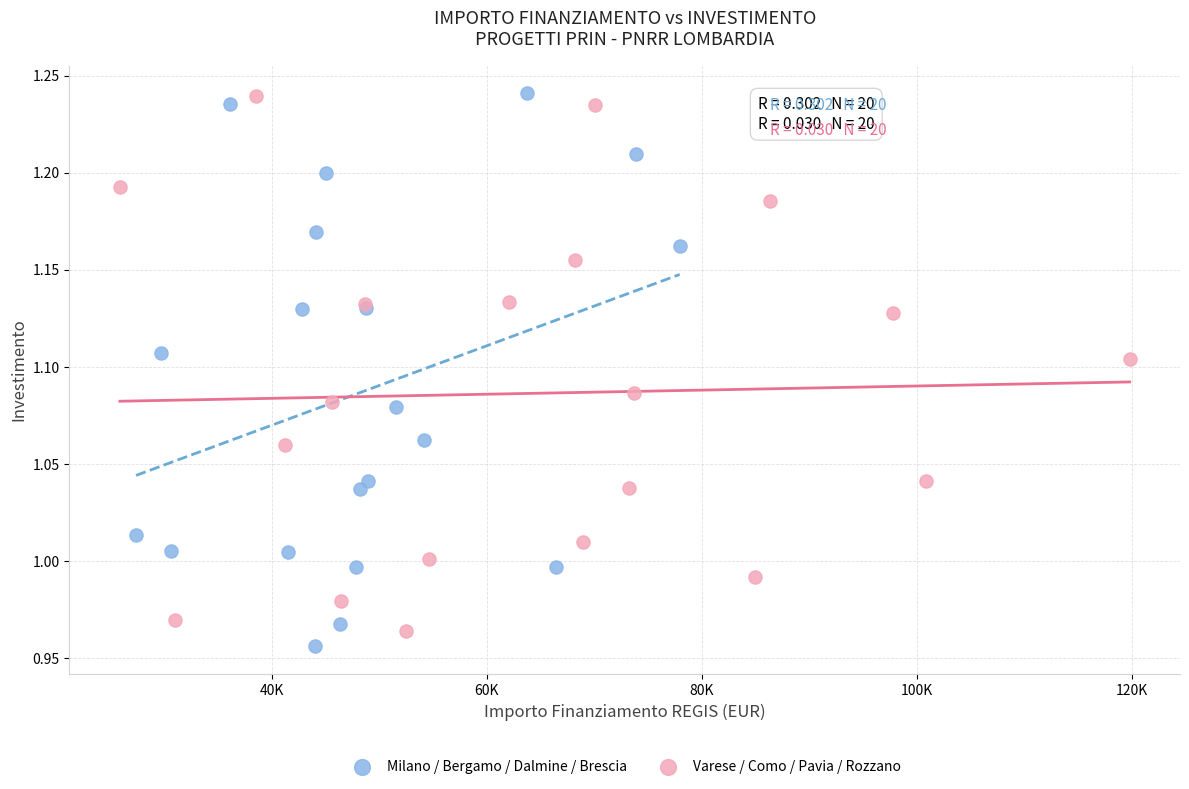

What are all the series names shown in the legend?

Milano / Bergamo / Dalmine / Brescia, Varese / Como / Pavia / Rozzano